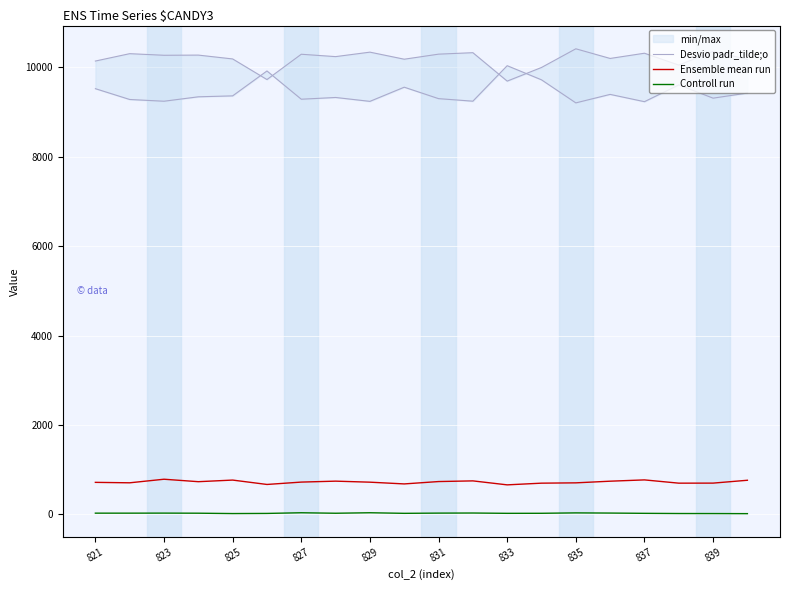

The Desvio padr_tilde;o series shows 10049 at 17. True or false?

True